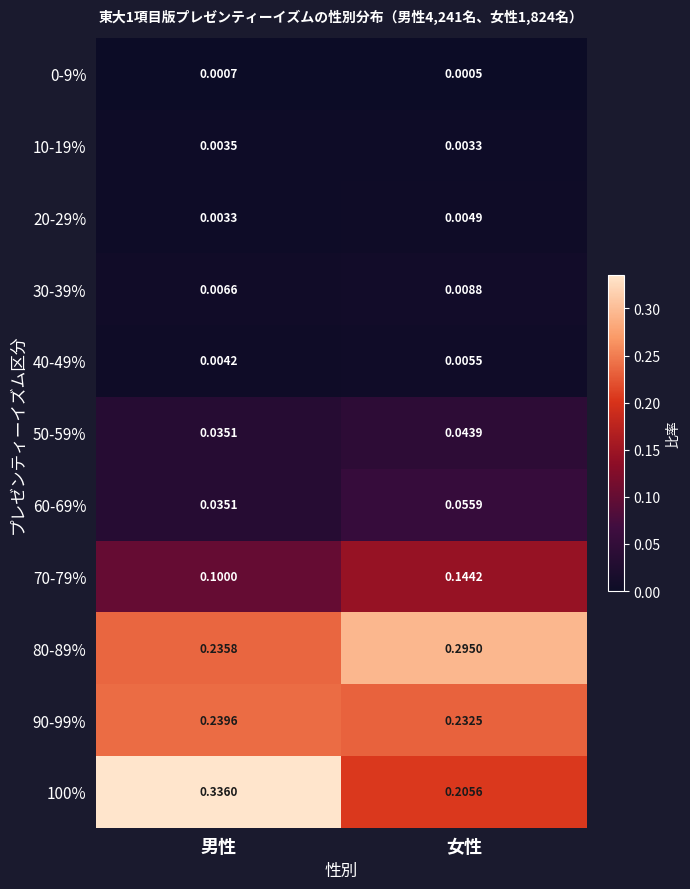

Between 男性 and 女性, which series saw the biggest shift?

100%